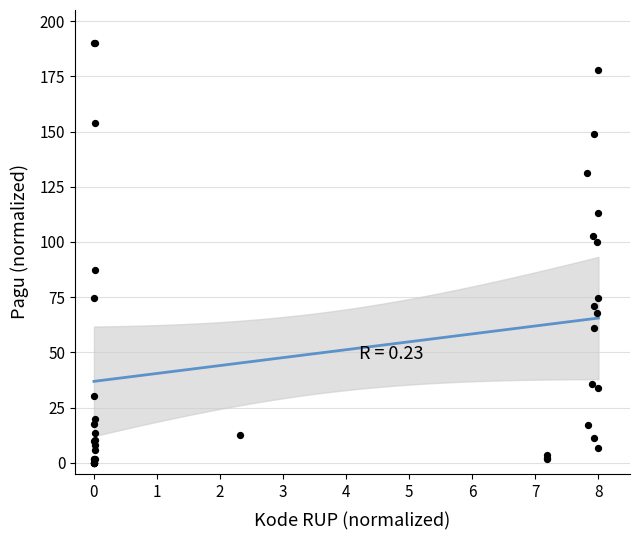

What Y value in the scatter plot is closest to 95?

99.8